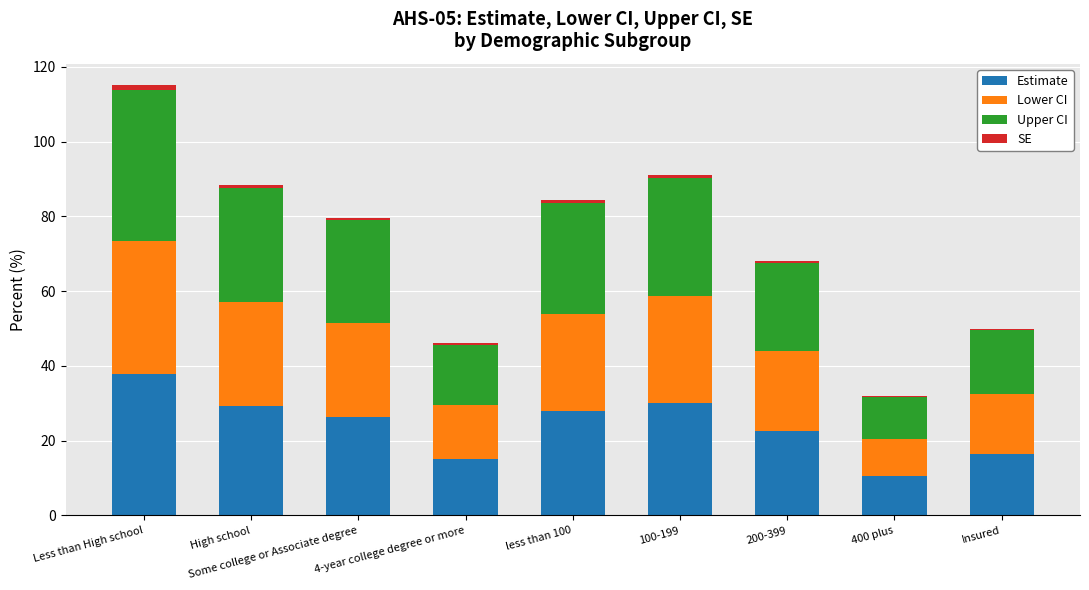

The value of Estimate at Some college or Associate degree is 26.3. True or false?

True